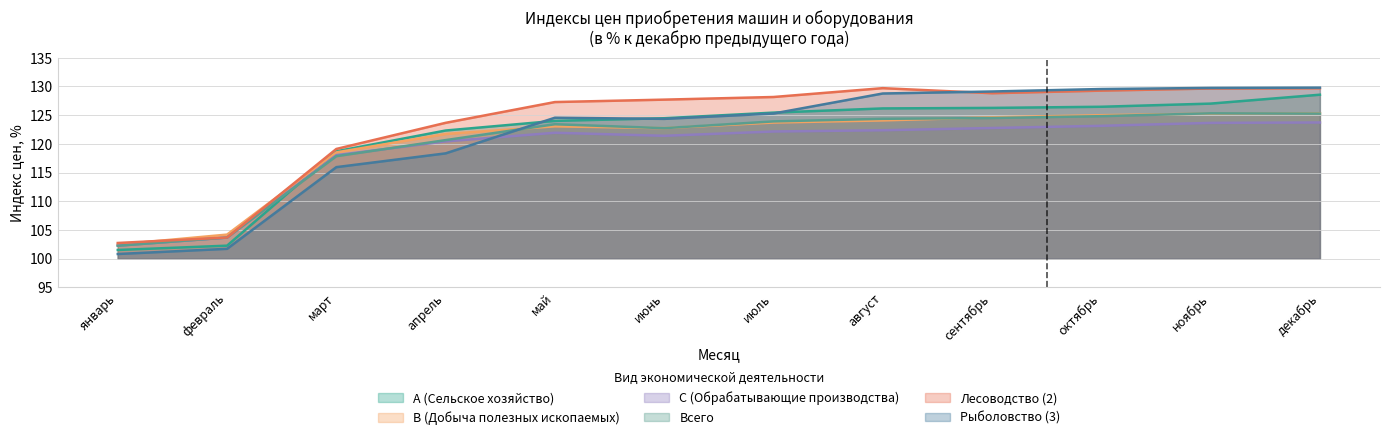

How many values in the C (Обрабатывающие производства) series are below 122?

6